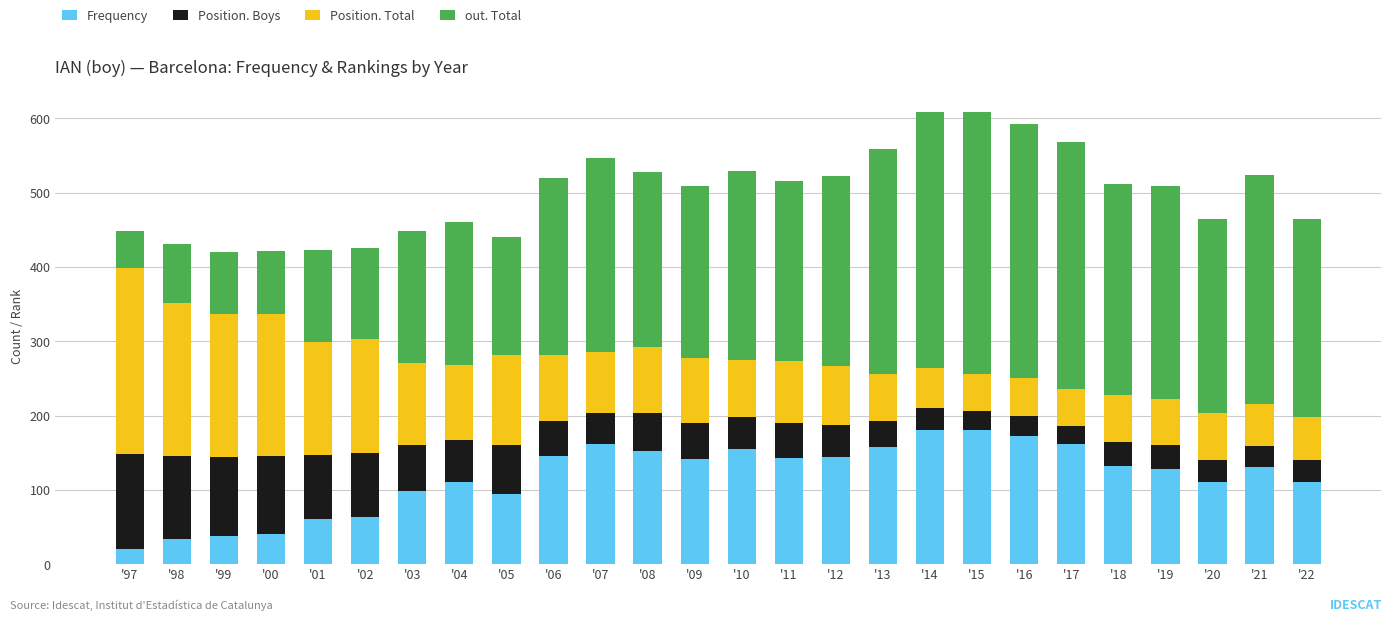

What is the total value across all series at '09?

509